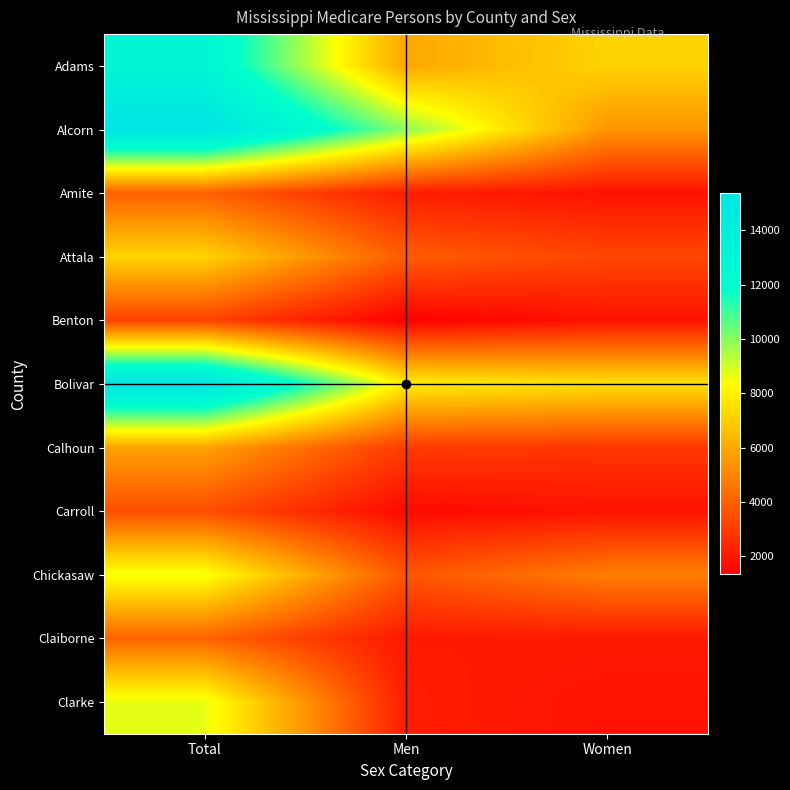

Which series has the largest total across all categories?

Bolivar